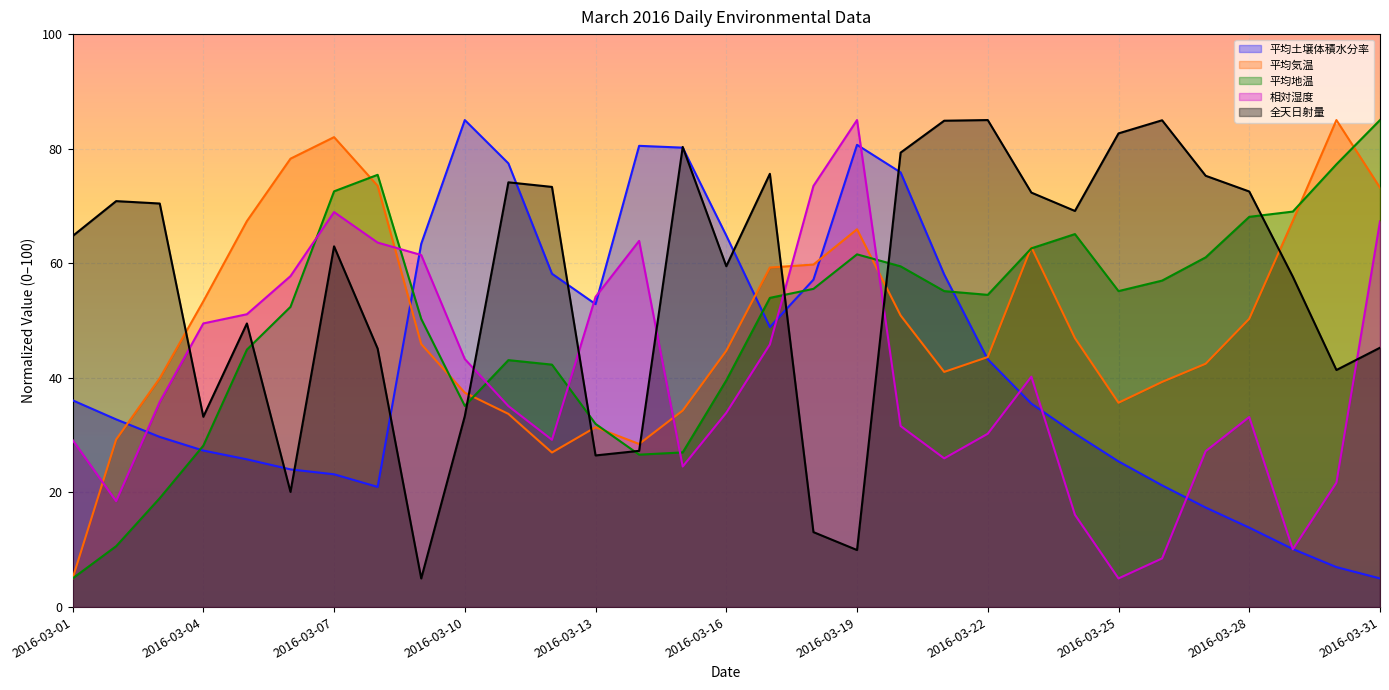

What is the minimum value for 全天日射量?

5.0